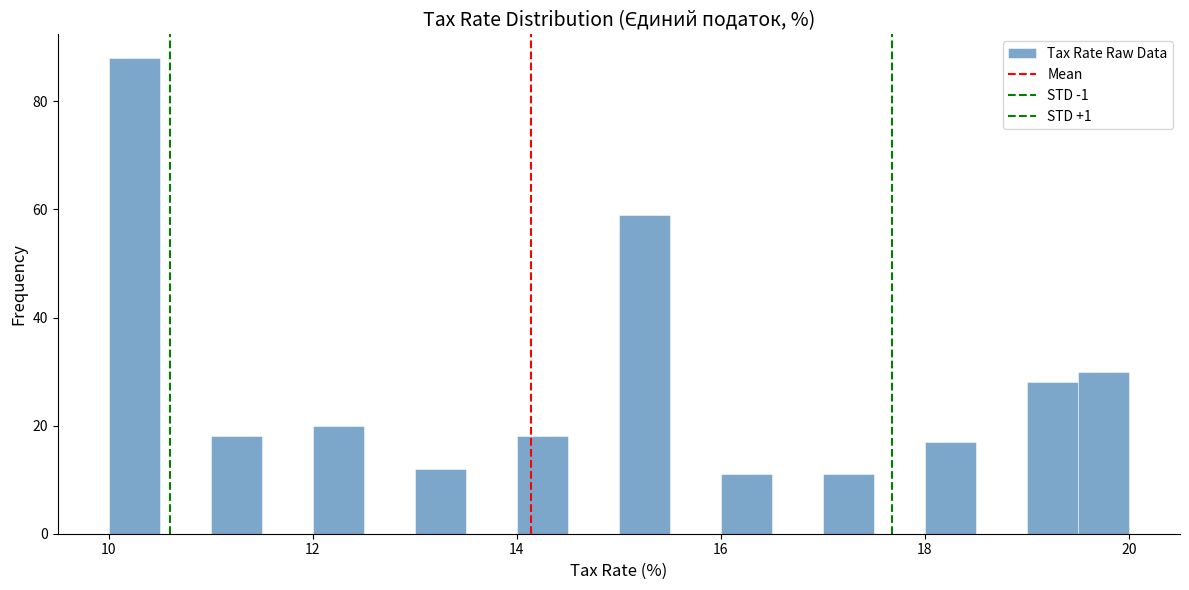

Read against the x-axis, roughly where is the centre of the tallest bar?

10.2